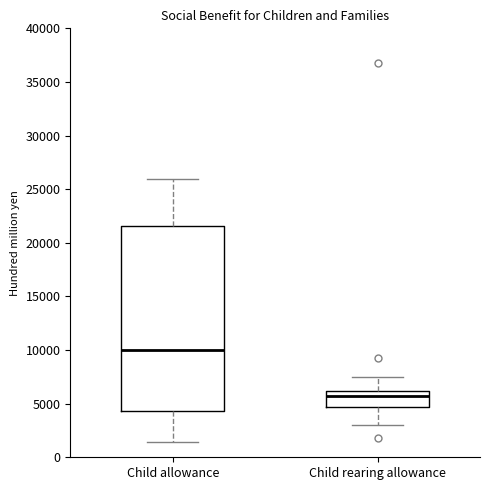

Which box has the highest median line?

Child allowance